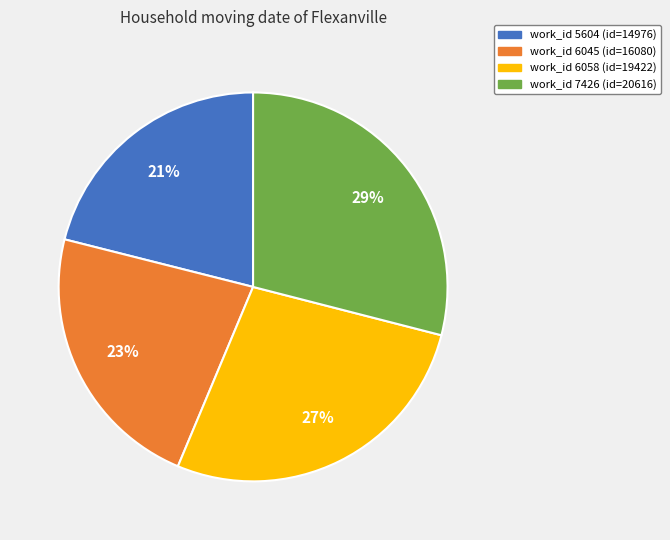

Is there a majority slice in this chart?

No